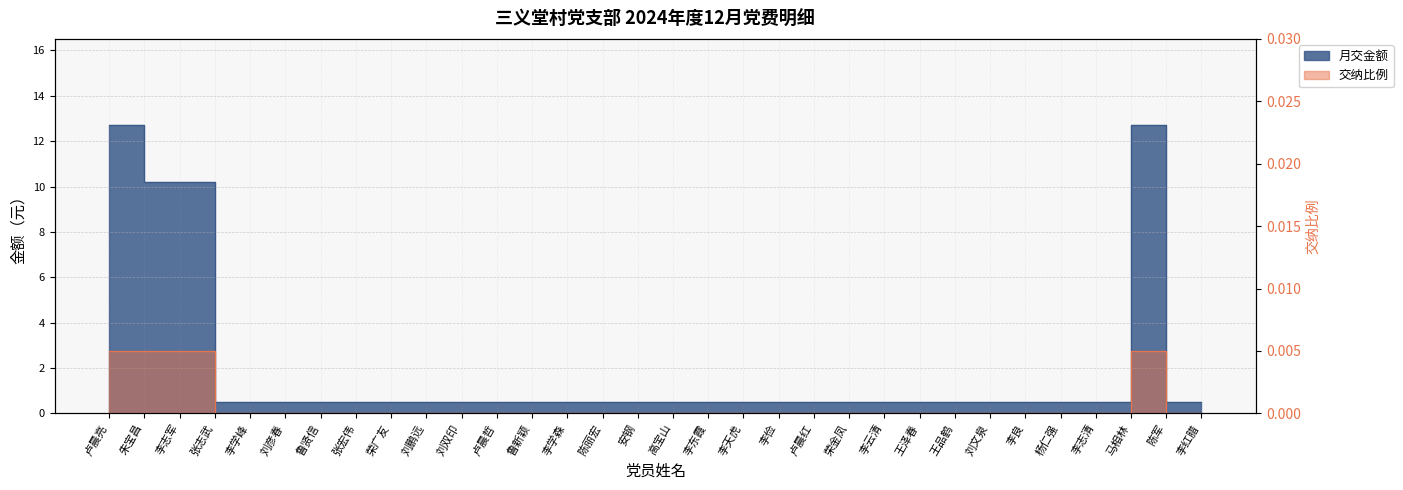

True or false: 月交金额 and 交纳比例 cross at least once.

False